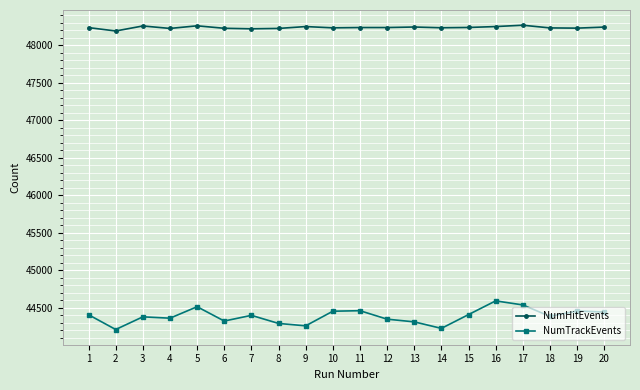

True or false: NumHitEvents has more than 2 points higher than both neighbors.

True